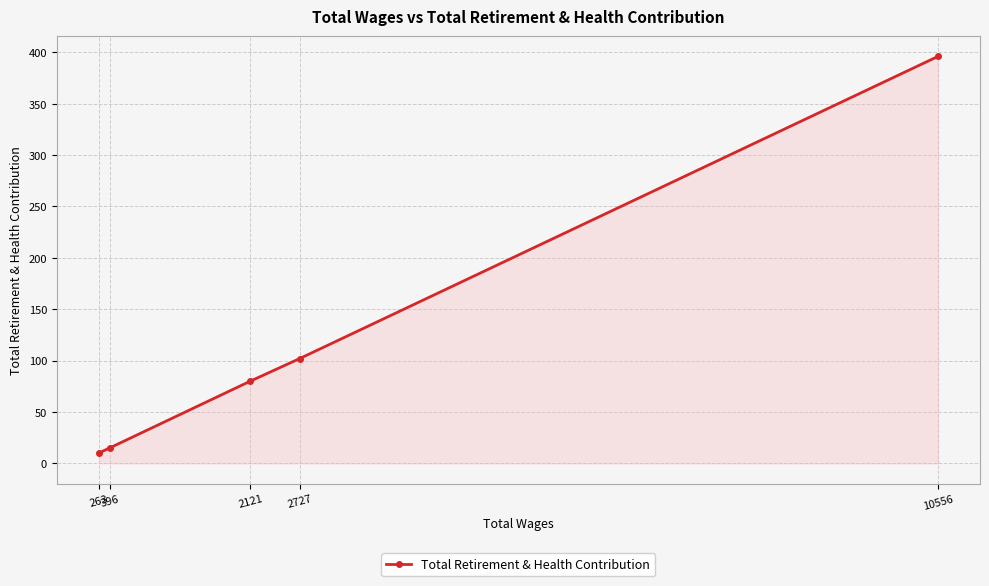

True or false: there are more than 0 points higher than both neighbors.

False